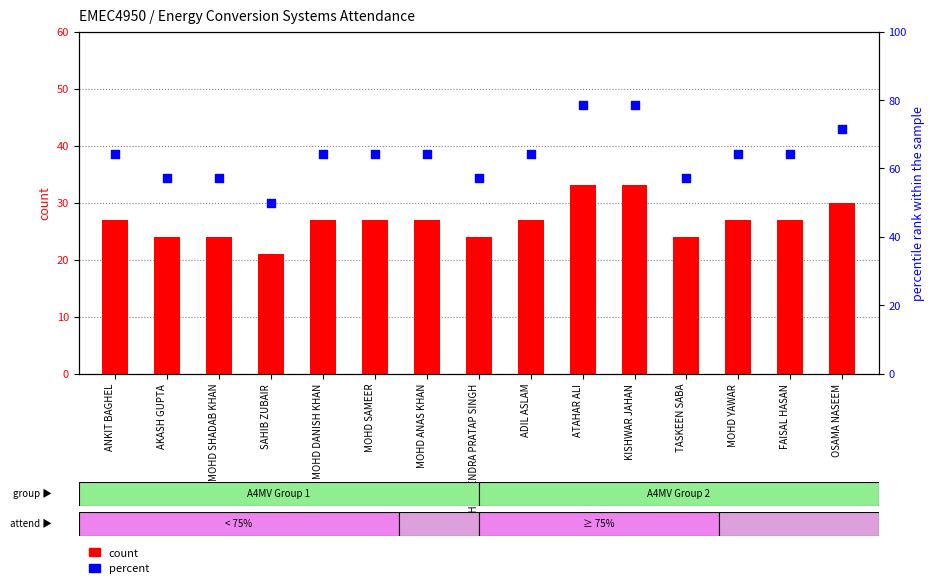

At which category is the sum across all series the highest?

ATAHAR ALI